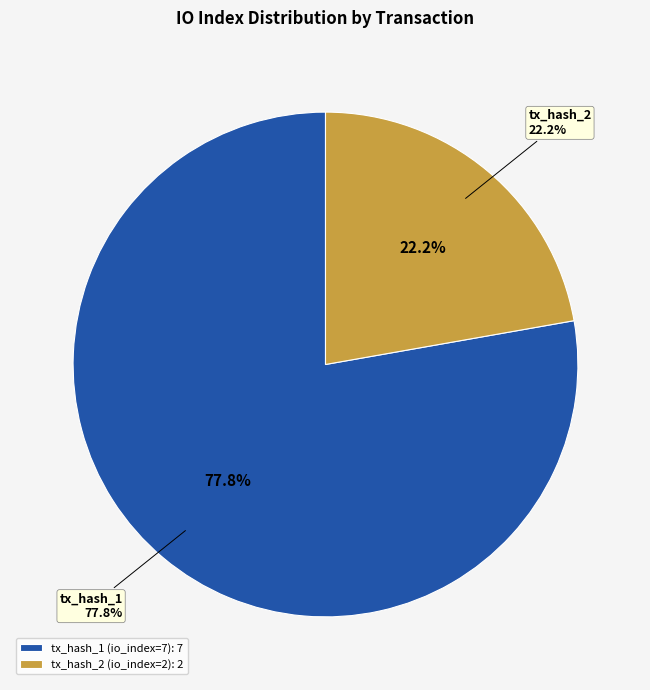

To the nearest percent, what is the combined percentage of tx_hash_2 (io_index=2) and tx_hash_1 (io_index=7)?

100%